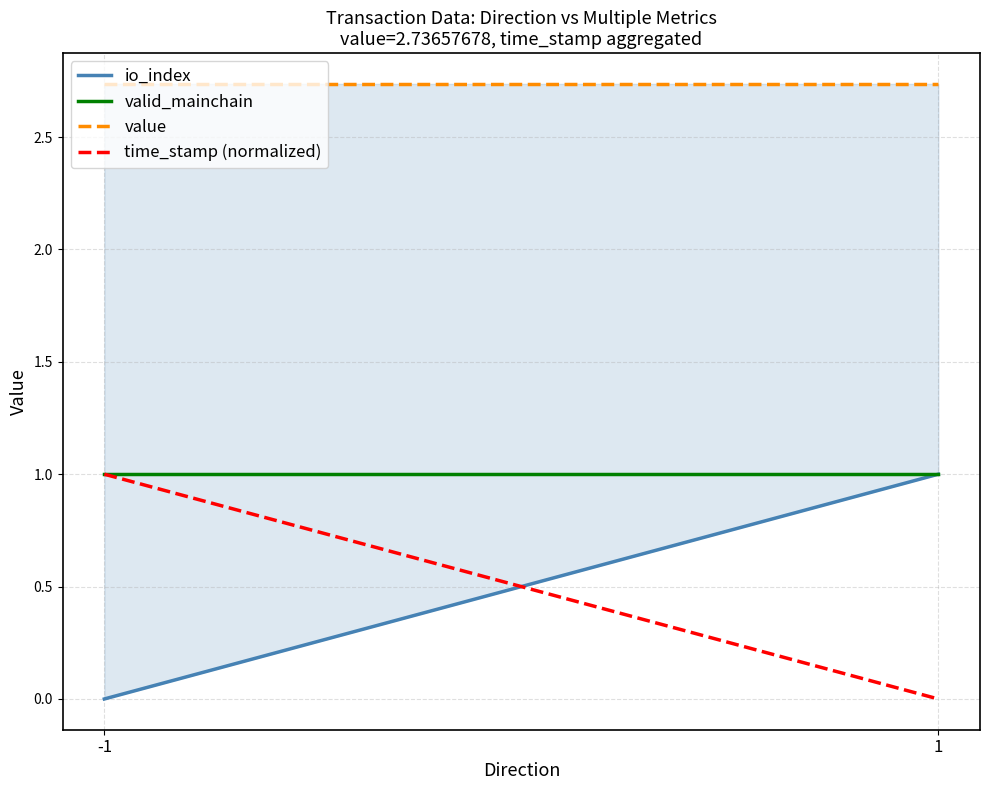

Reading left to right, transcribe all the data shown in this chart.

io_index: 0.0	1.0
valid_mainchain: 1.0	1.0
value: 2.7	2.7
time_stamp (normalized): 1.0	0.0